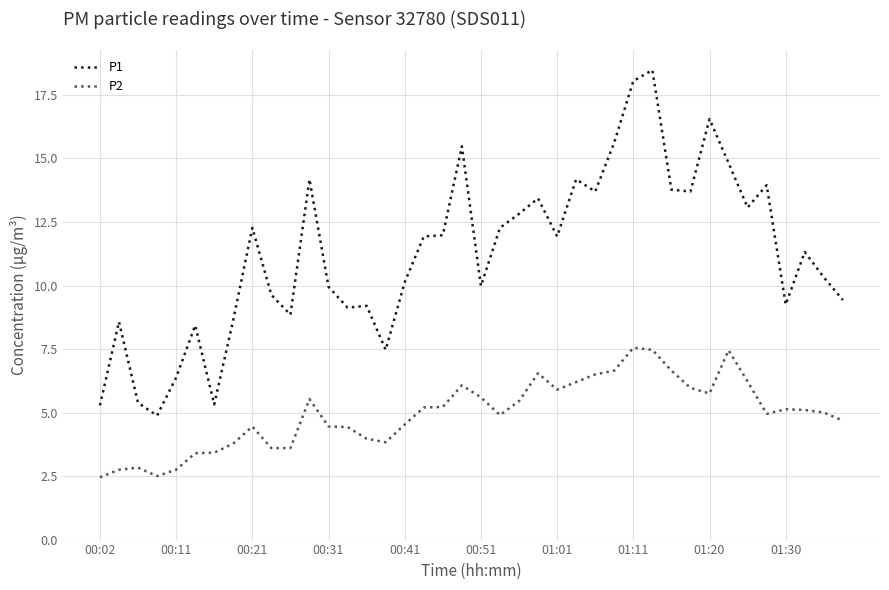

What are all the series names shown in the legend?

P1, P2